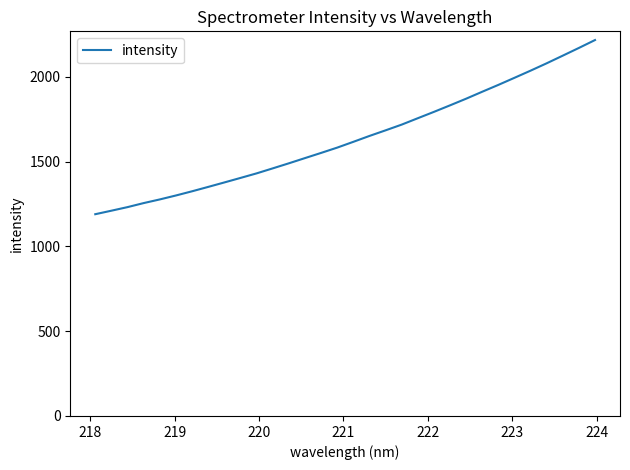

What is the maximum value shown in the chart?

2217.0